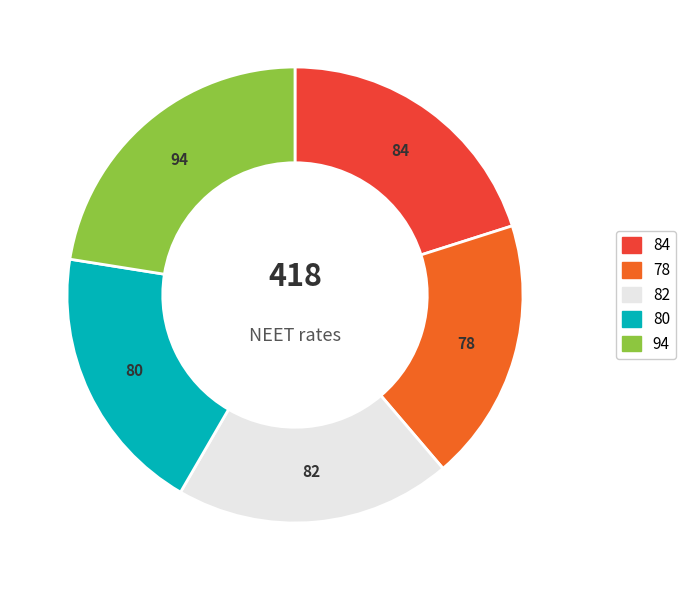

Is there a majority slice in this chart?

No